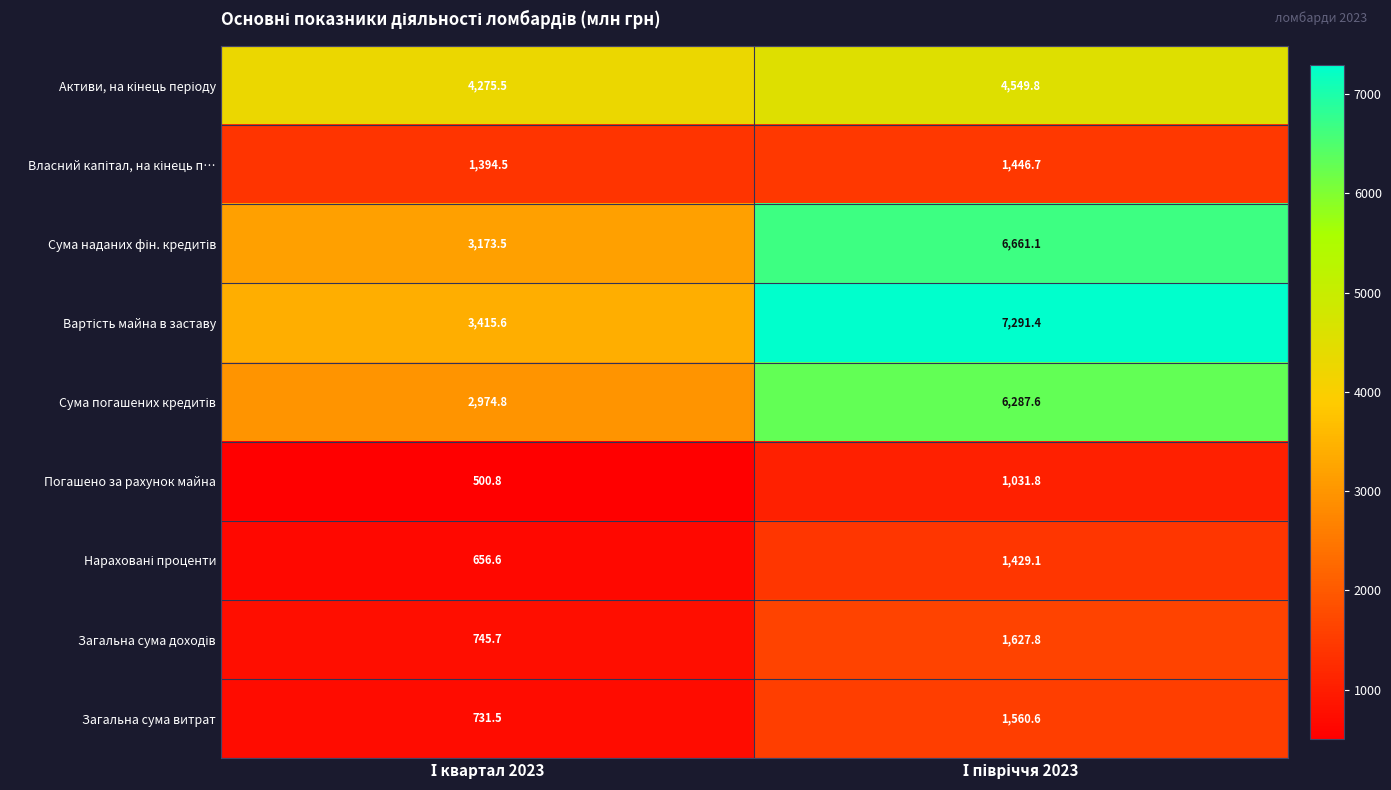

What is the smallest value displayed?

500.8